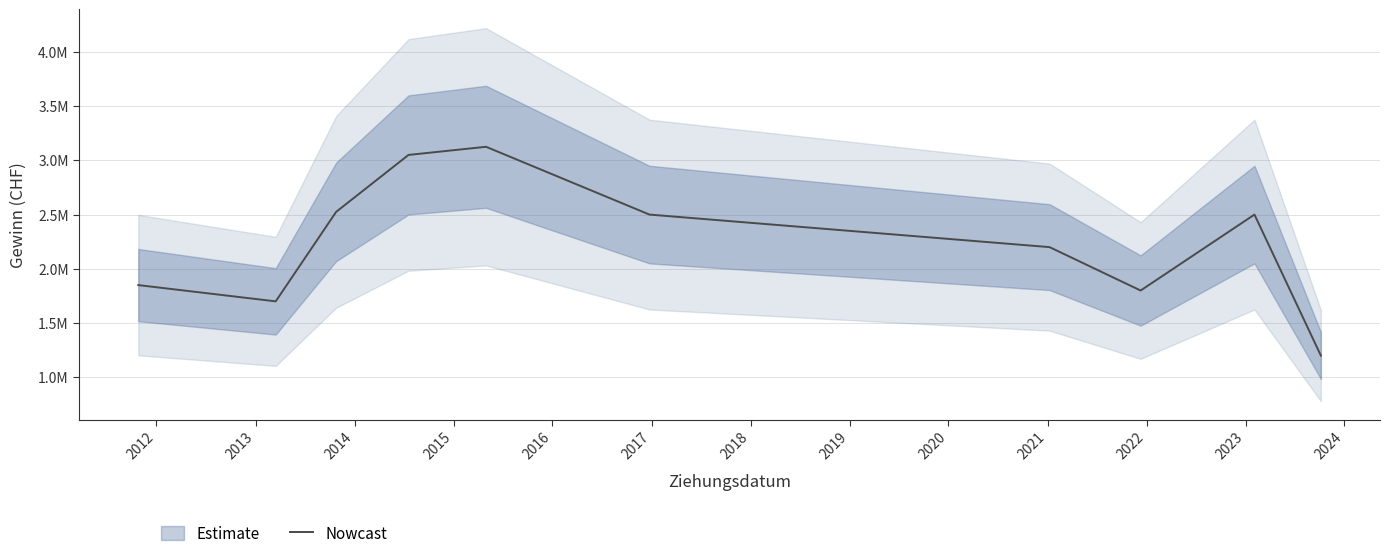

What is the value of the 4th point from the left?

3050000